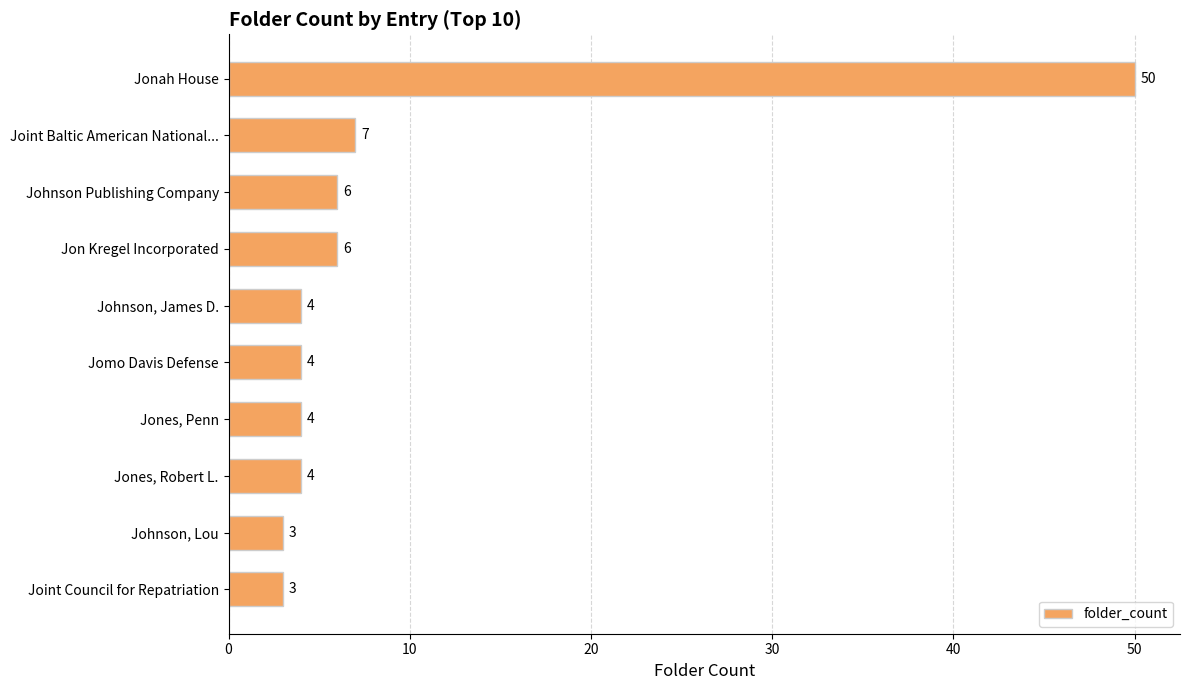

What is the average value?

9